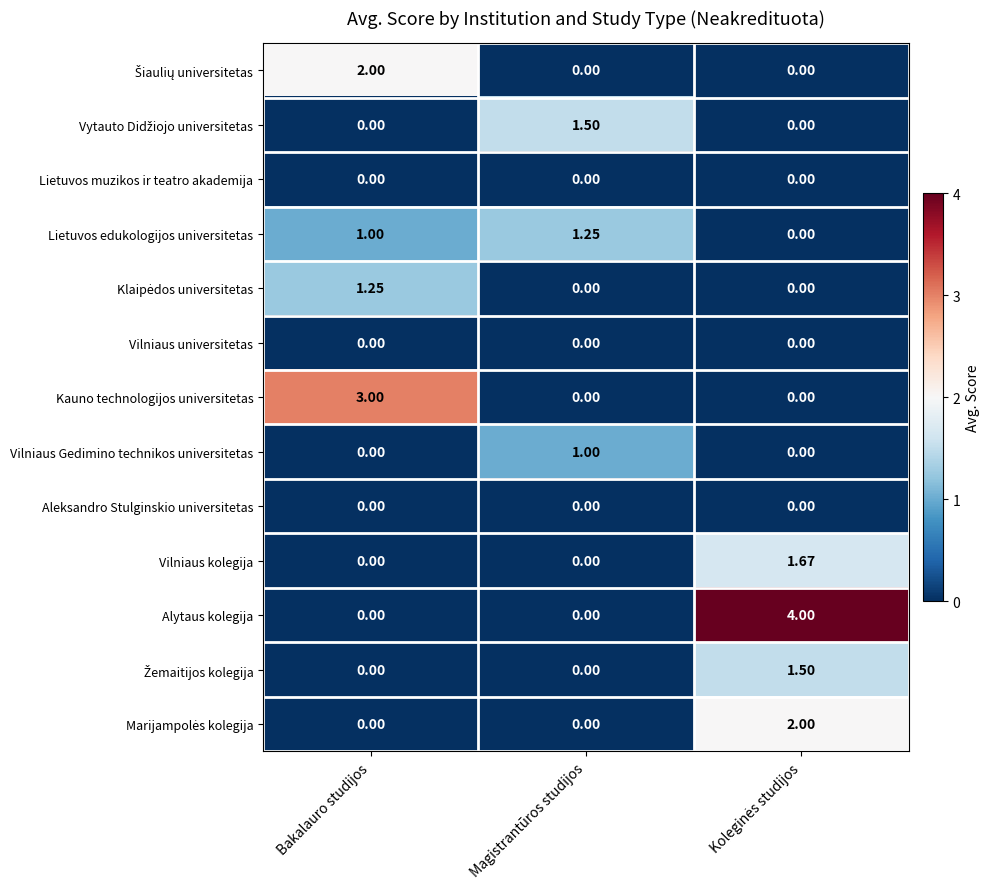

How many values in the Alytaus kolegija series exceed 0?

1